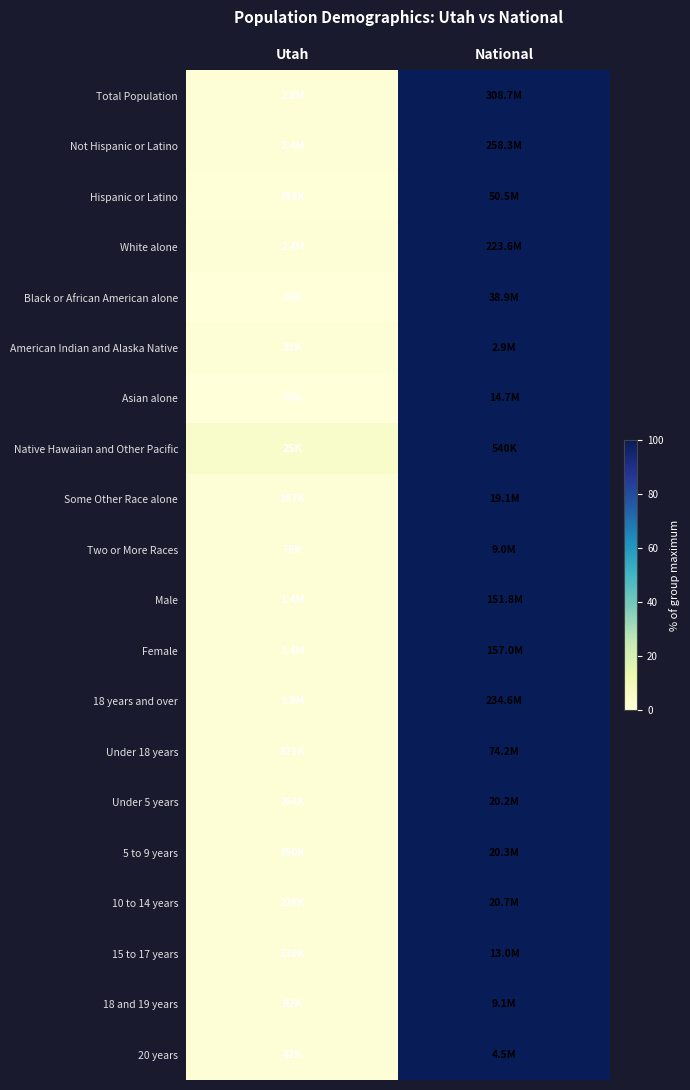

Which has a higher value, National or Utah?

National